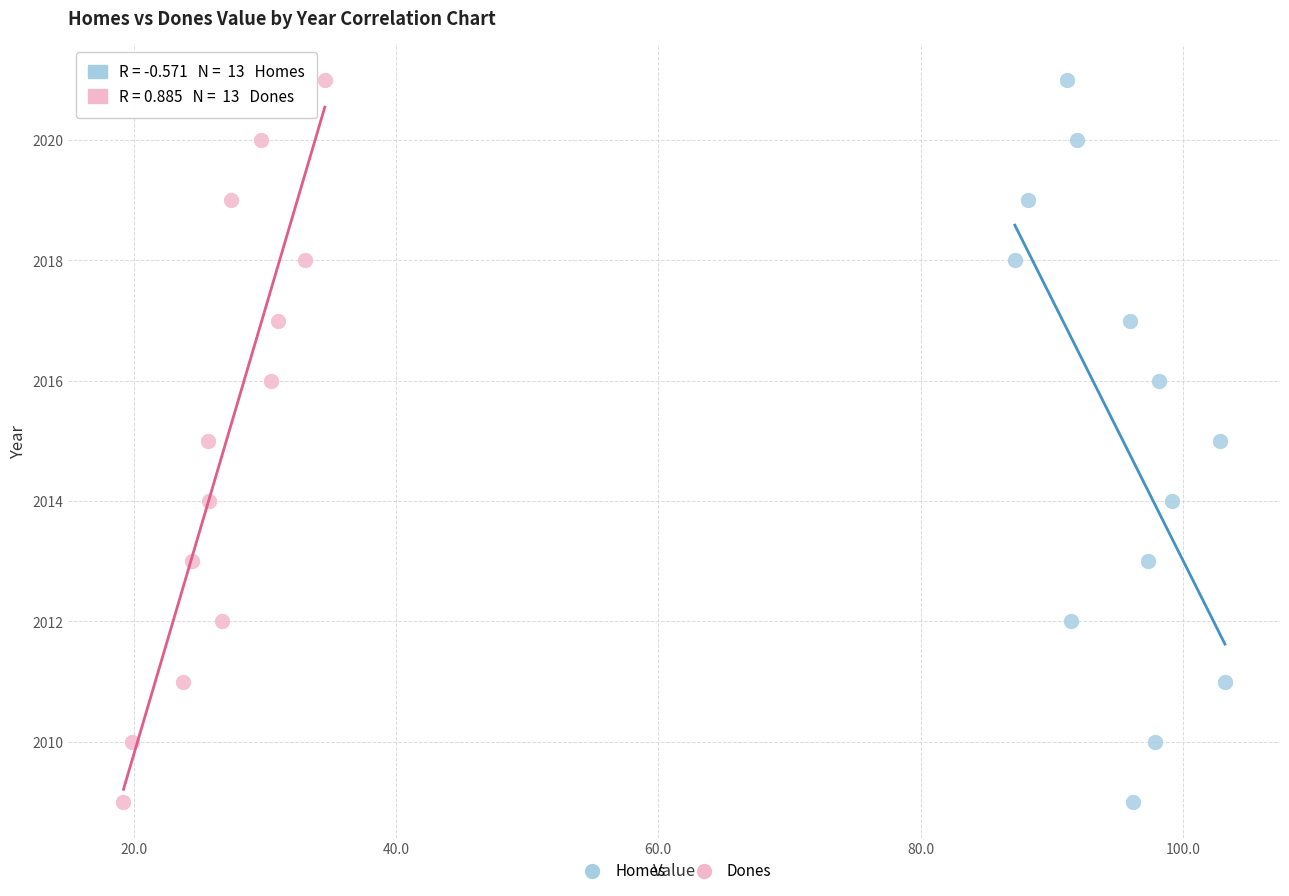

What are all the series names shown in the legend?

Homes, Dones